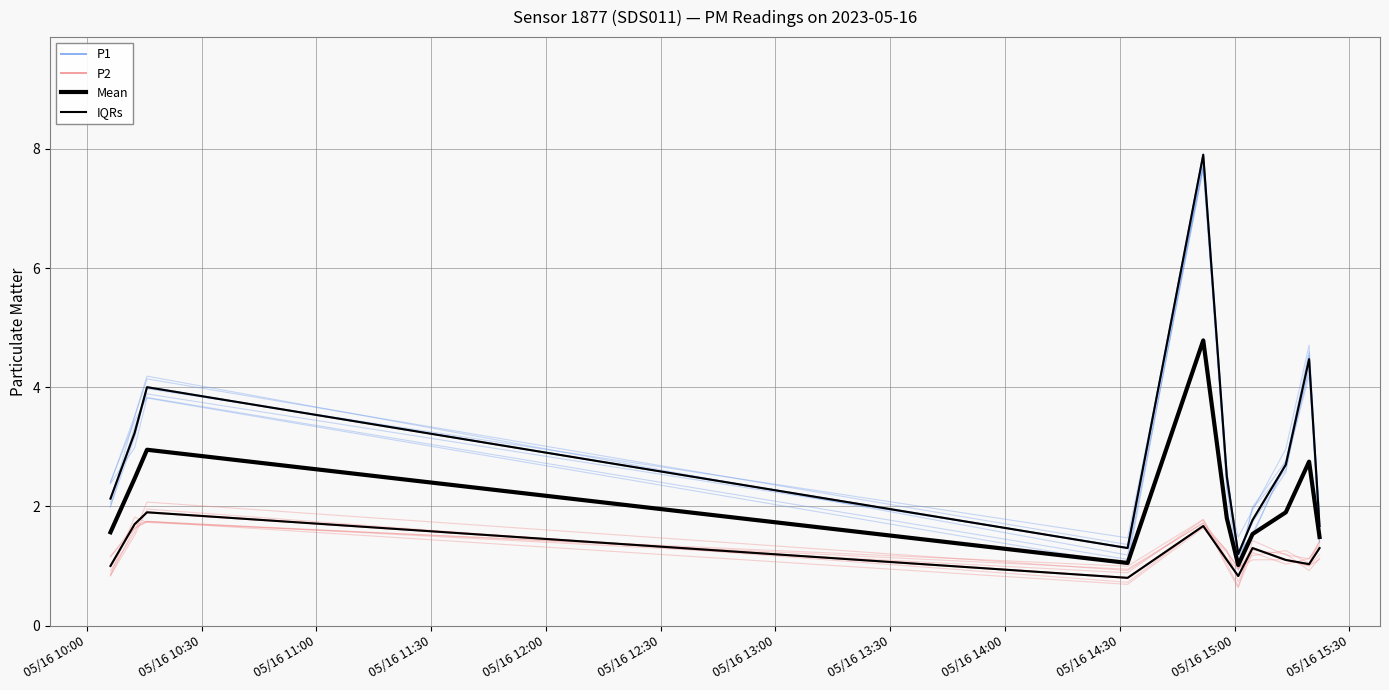

Count the number of data series in this chart.

4